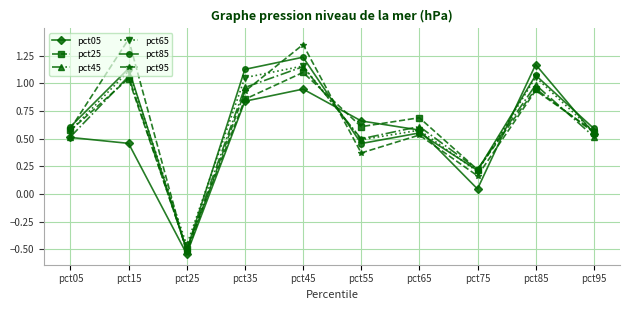

Which series has the widest spread of values?

pct95